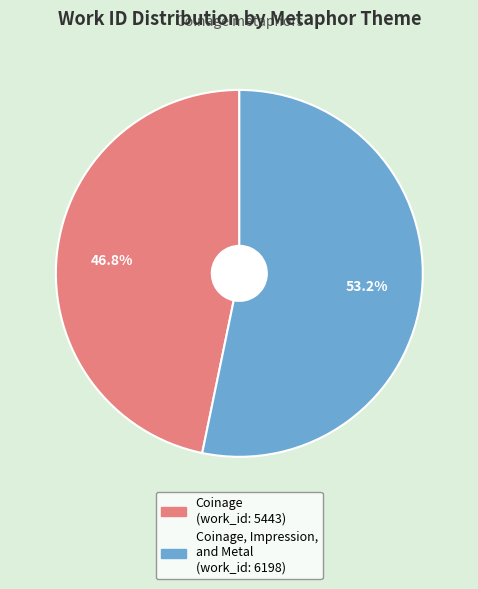

Rank the categories by value from highest to lowest.

Coinage, Impression, and Metal (work_id: 6198), Coinage (work_id: 5443)